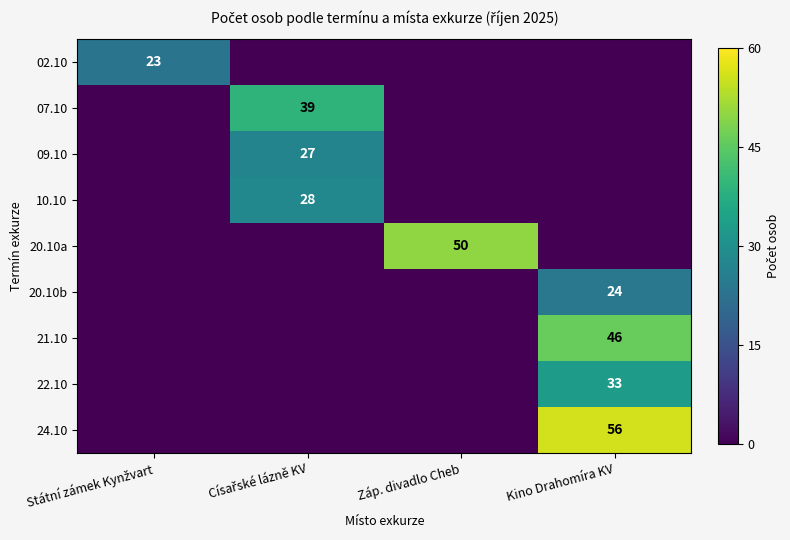

Which category has the lowest value in the 09.10 series?

Státní zámek Kynžvart